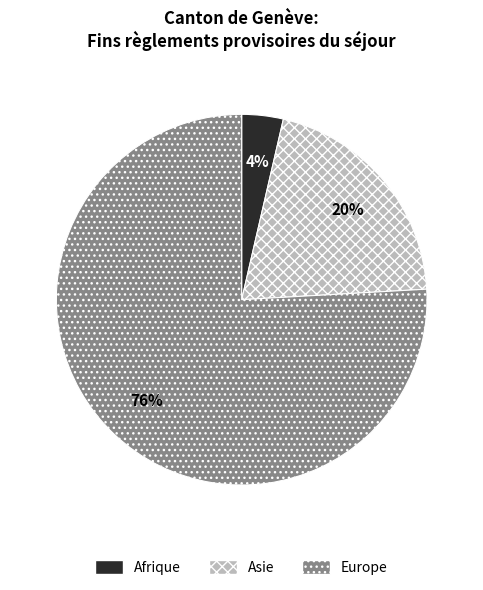

Is there a majority slice in this chart?

Yes